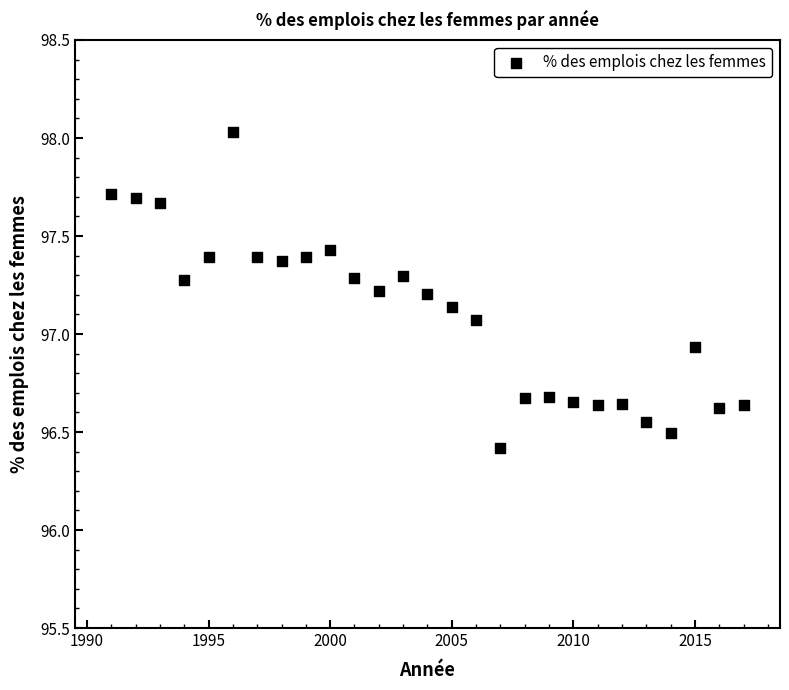

What is the range of X values (max minus min)?

26.0